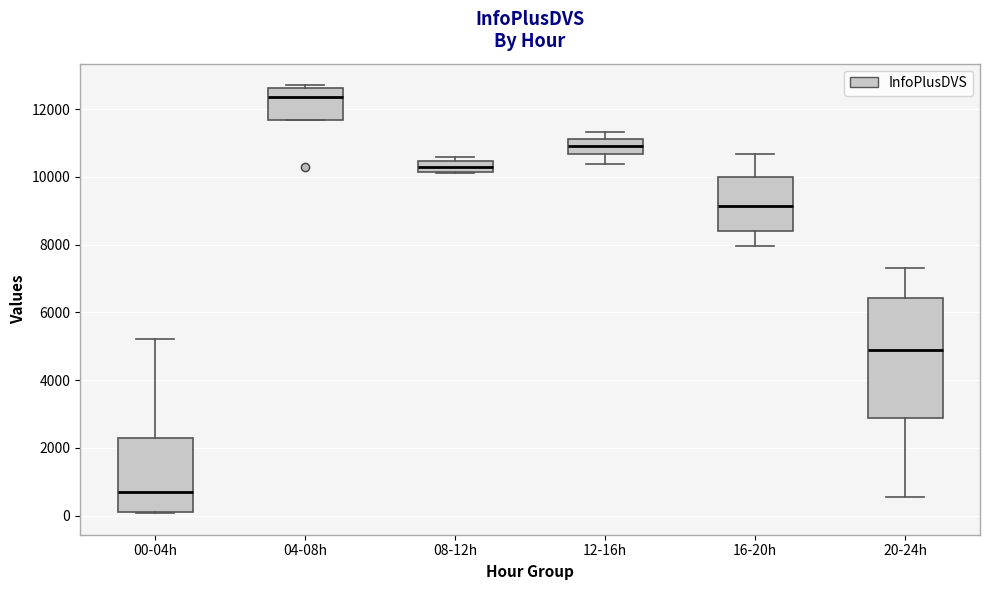

Which box is the tallest, from its lower edge to its upper edge?

20-24h